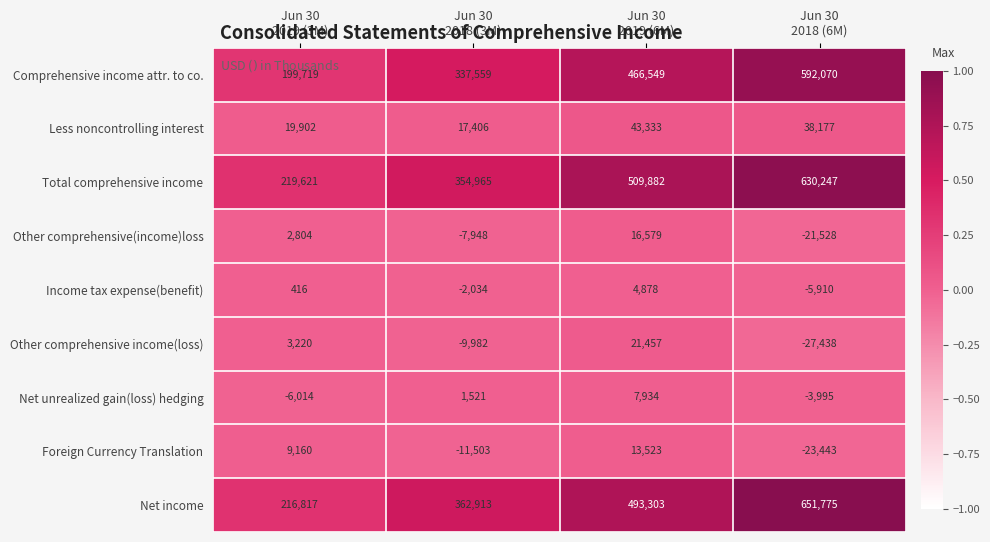

What is the total value across all series at Jun 30
2019 (6M)?

1577438